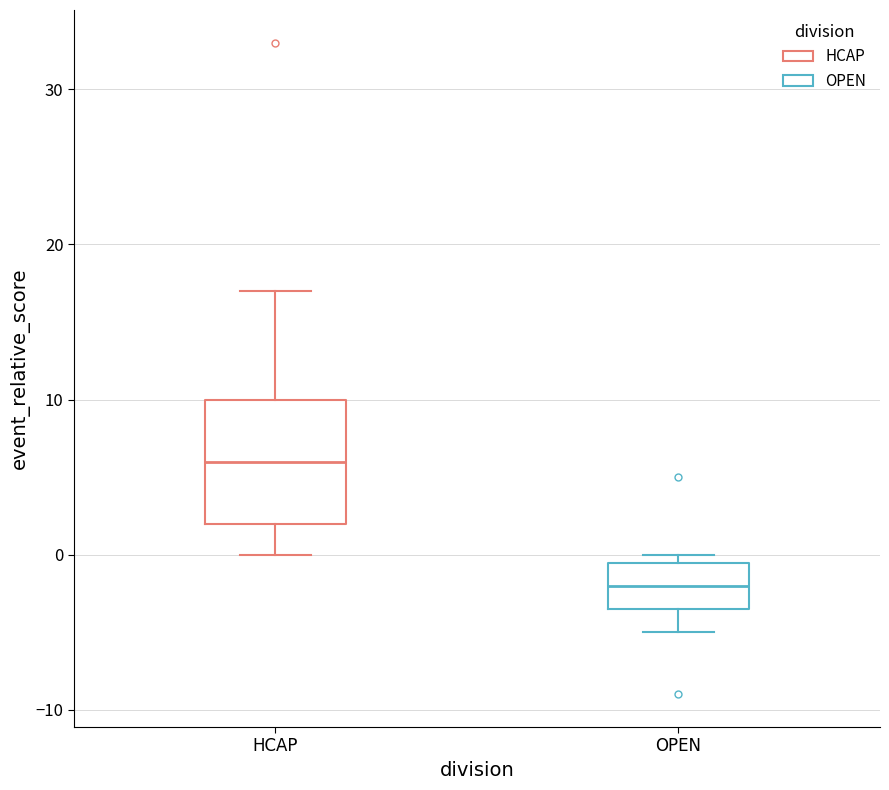

Where is the upper edge of the box for HCAP on the y-axis? The values are not printed on the chart, so give them approximately, as read against the axis.

10